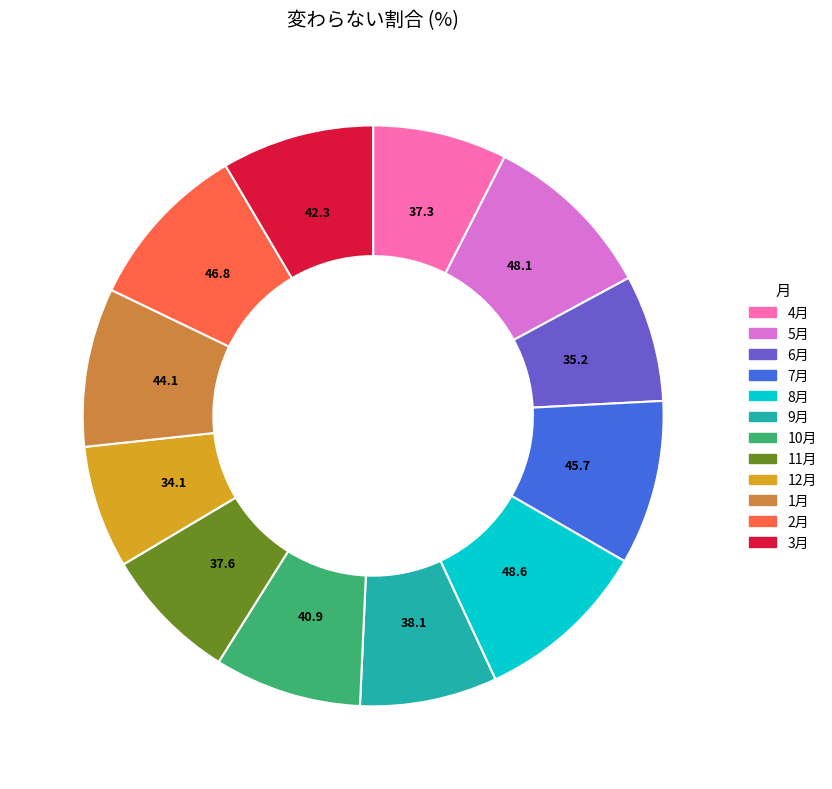

True or false: 7月 accounts for 9% of the total.

True